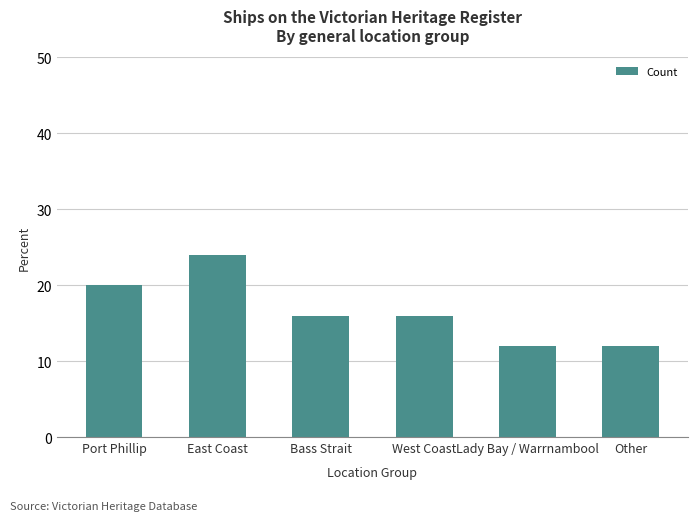

What value does the data have at Port Phillip?

20